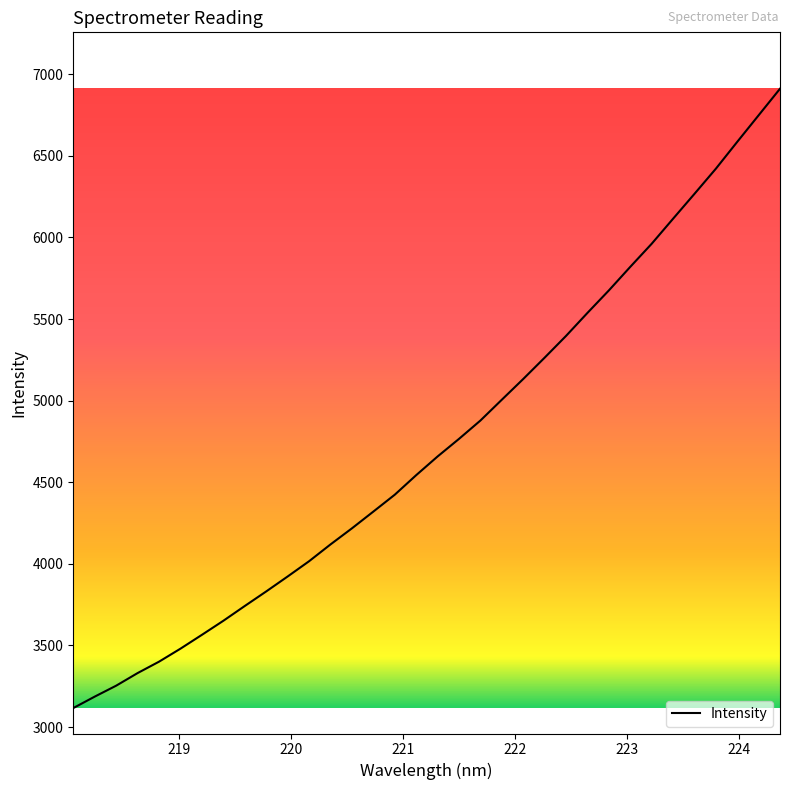

What is the difference between the maximum and second lowest values?

3724.3